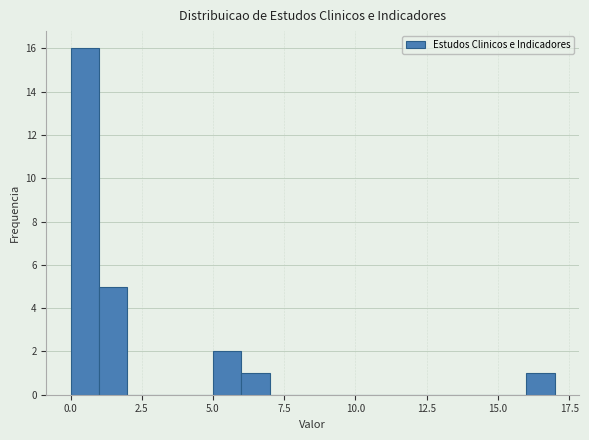

Around what value on the x-axis is the tallest bar? Give the approximate position of its centre, as read against the axis.

0.5